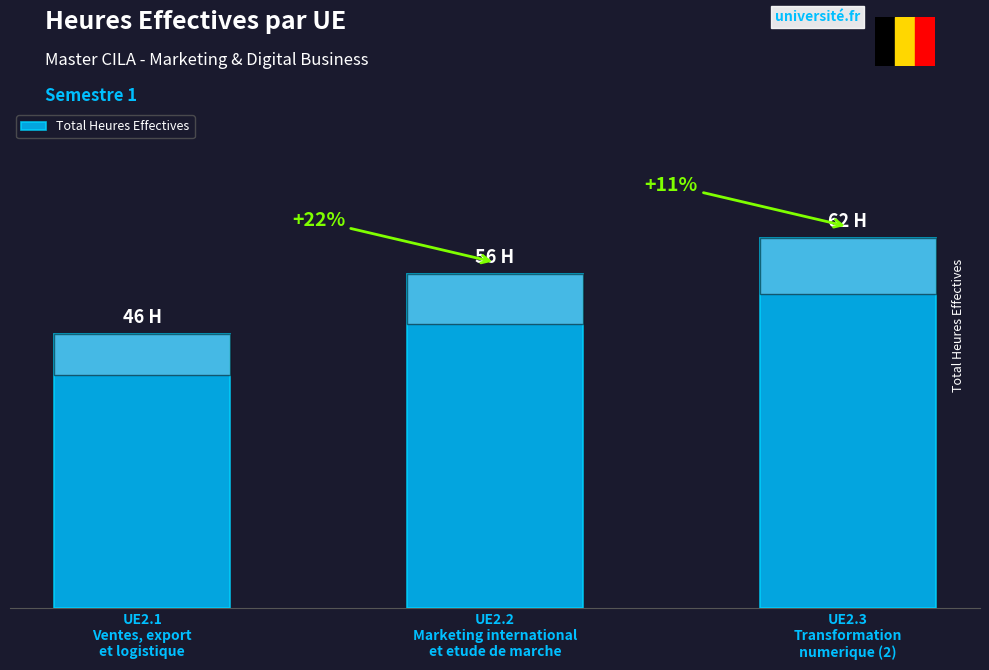

Reading left to right, extract all data points from this chart.

46	56	62